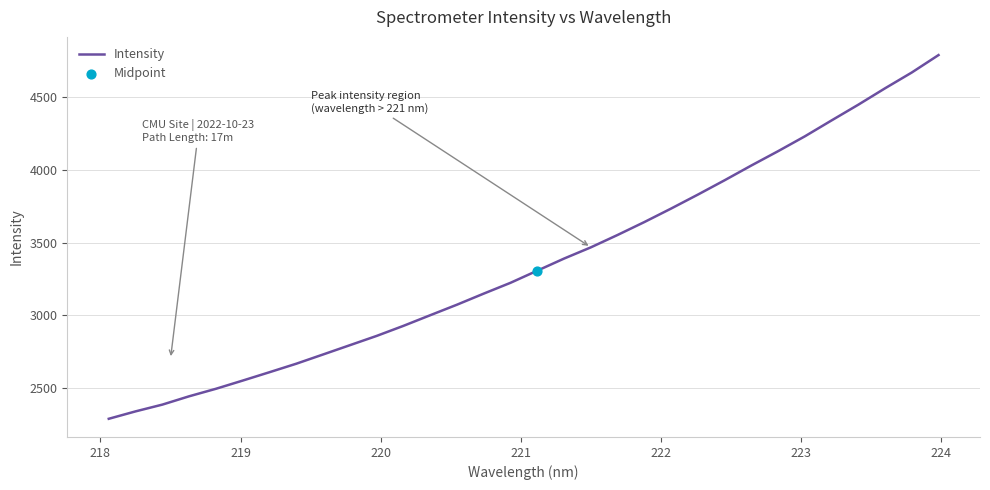

What is the smallest value displayed?

2288.3